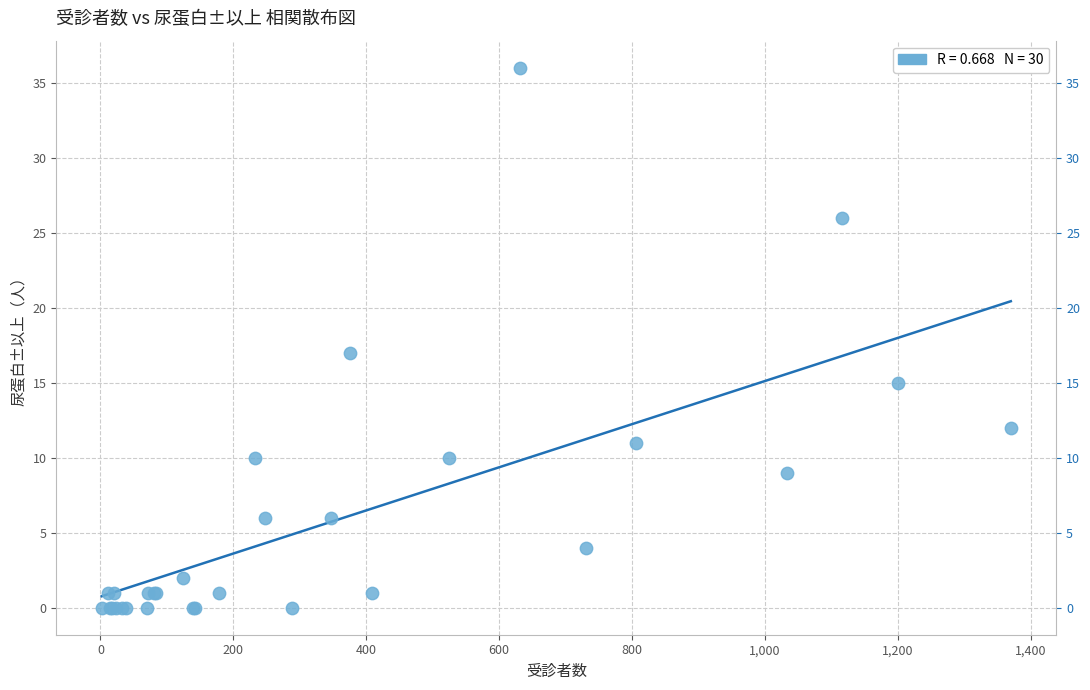

What Y value in the scatter plot is closest to 18?

17